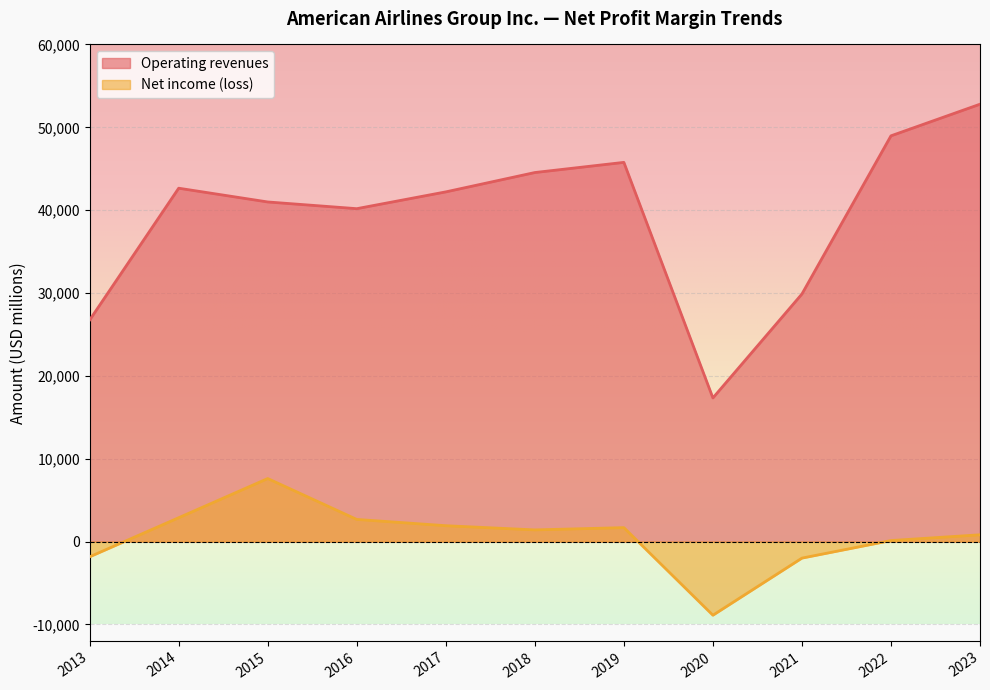

At how many categories does at least one series exceed 249?

11